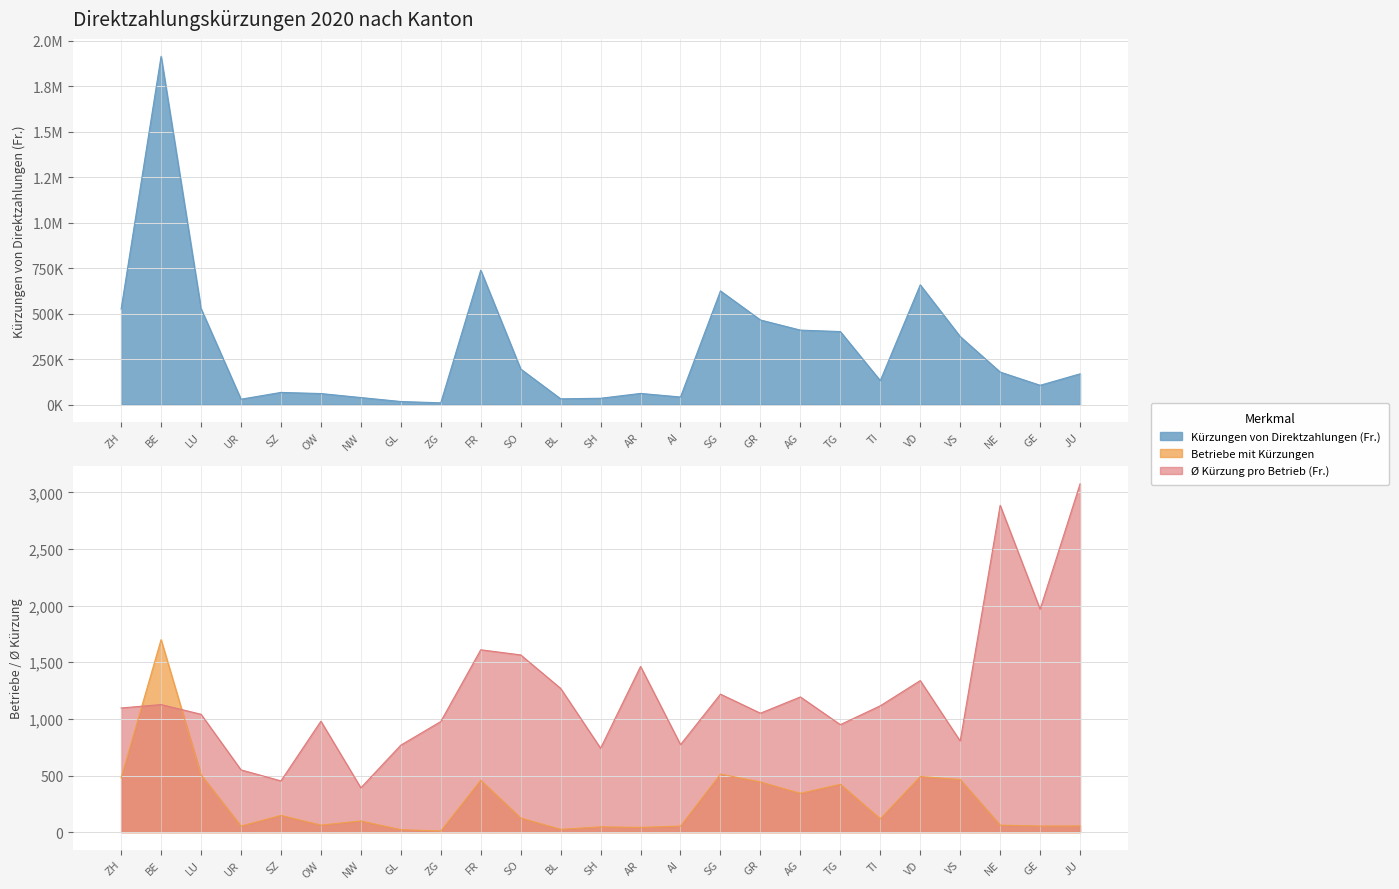

True or false: Kürzungen von Direktzahlungen (Fr.) and Ø Kürzung pro Betrieb (Fr.) cross at least once.

False